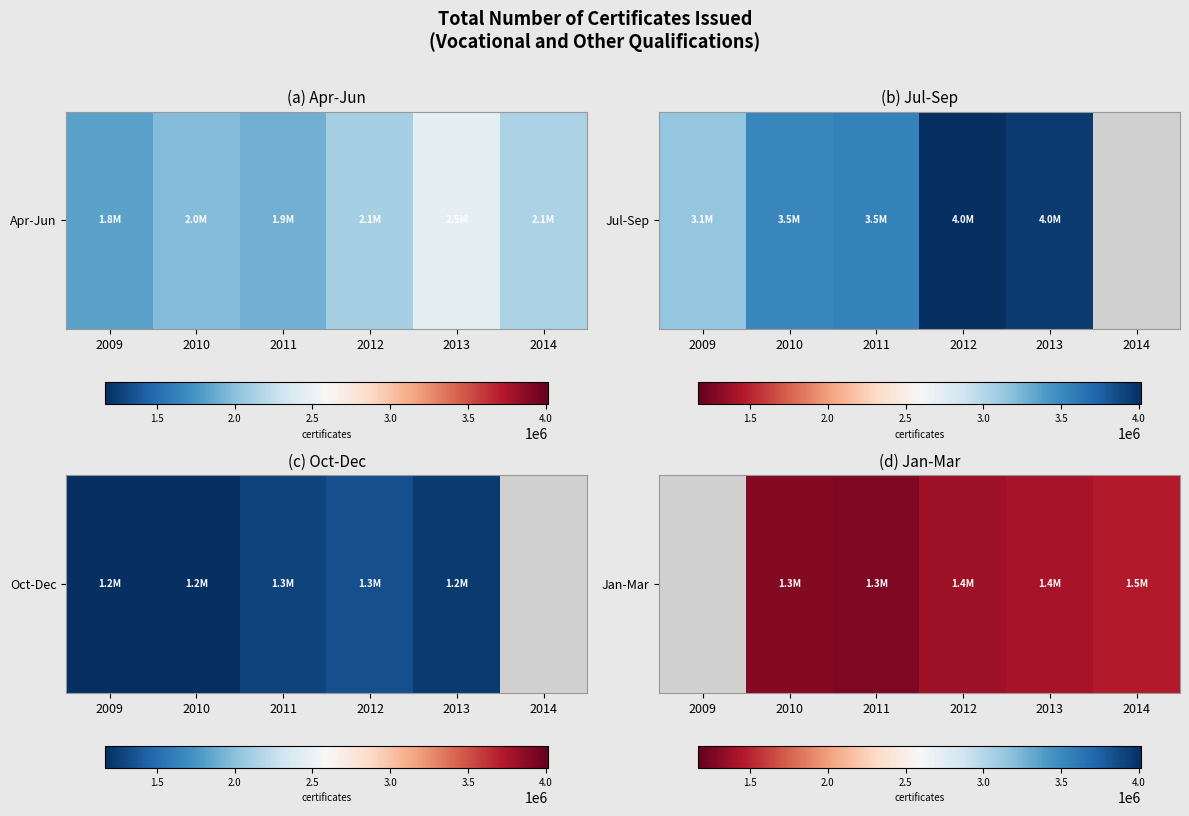

Where does the data first go above 1384550?

2013